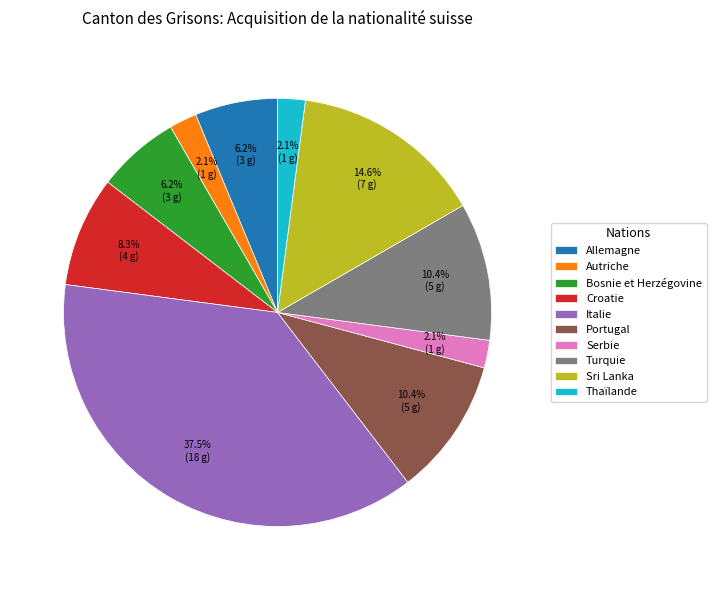

Do Croatie and Allemagne together represent more than half of the pie?

No